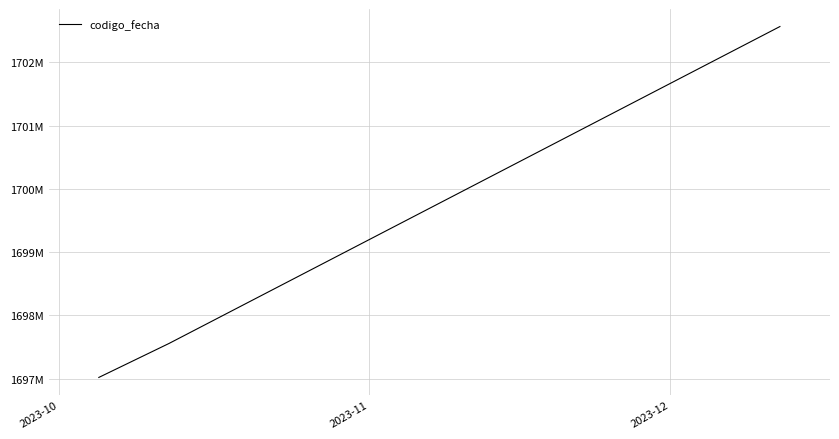

At which category does the chart reach its minimum across all series?

2023-10